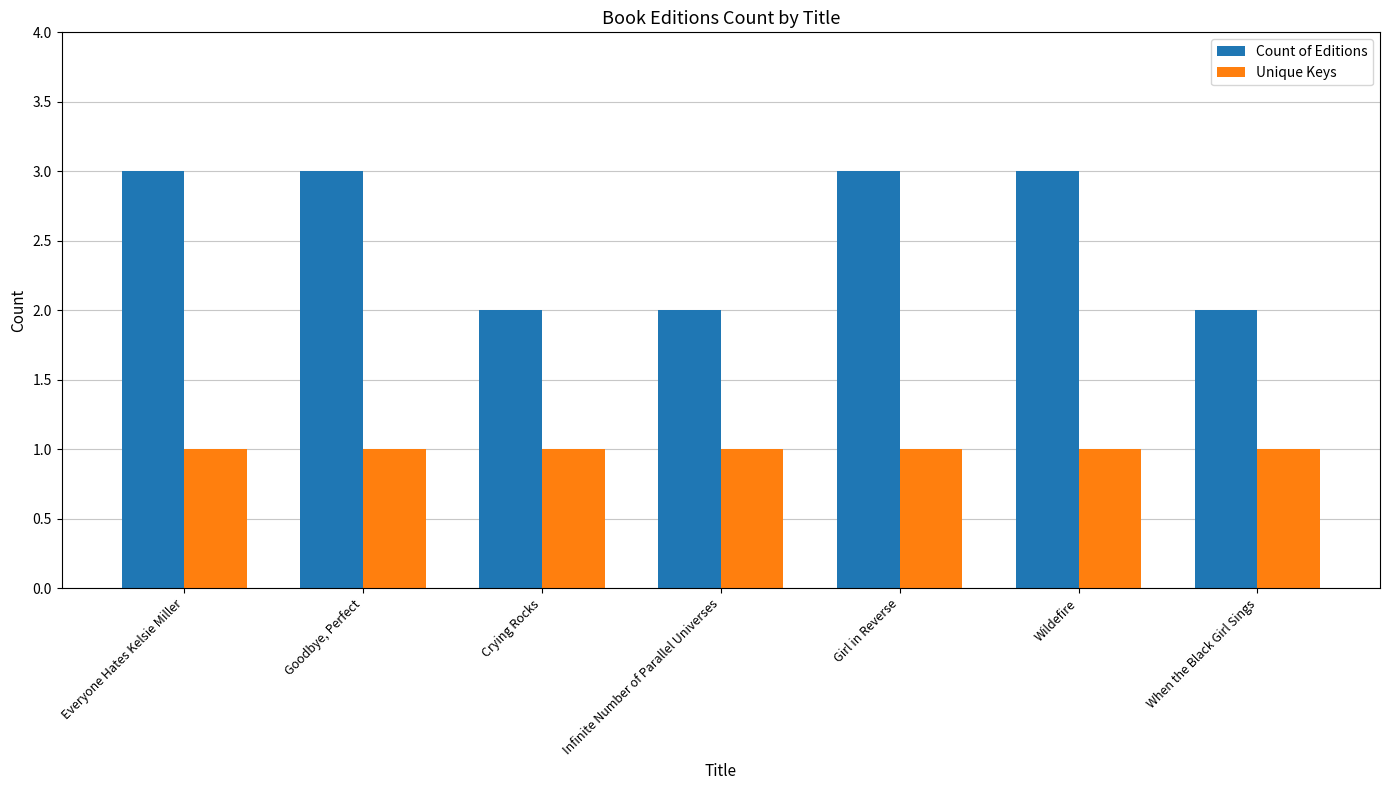

Reading left to right, extract all data points from this chart.

Count of Editions: 3	3	2	2	3	3	2
Unique Keys: 1	1	1	1	1	1	1